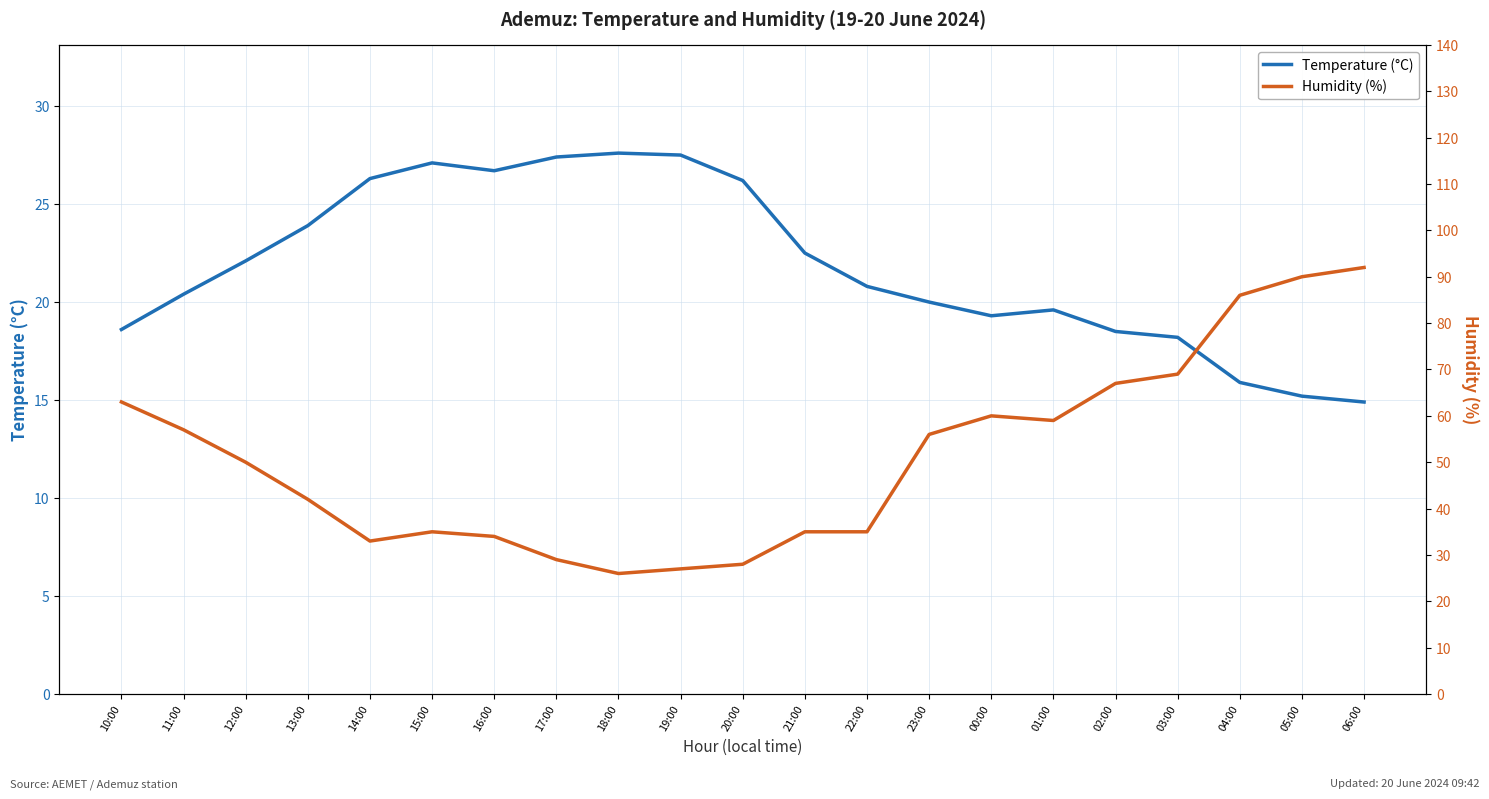

How many times do Temperature (°C) and Humidity (%) cross each other?

2